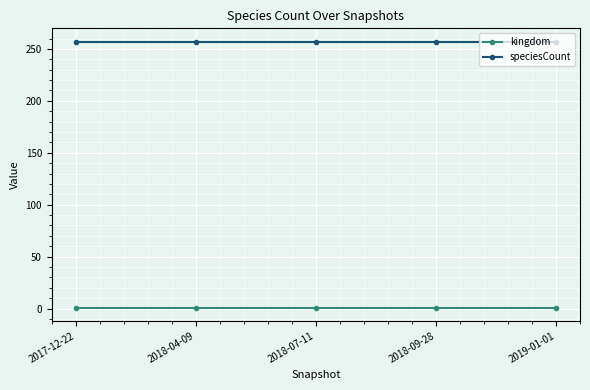

True or false: kingdom has more than 2 interior local peaks.

False